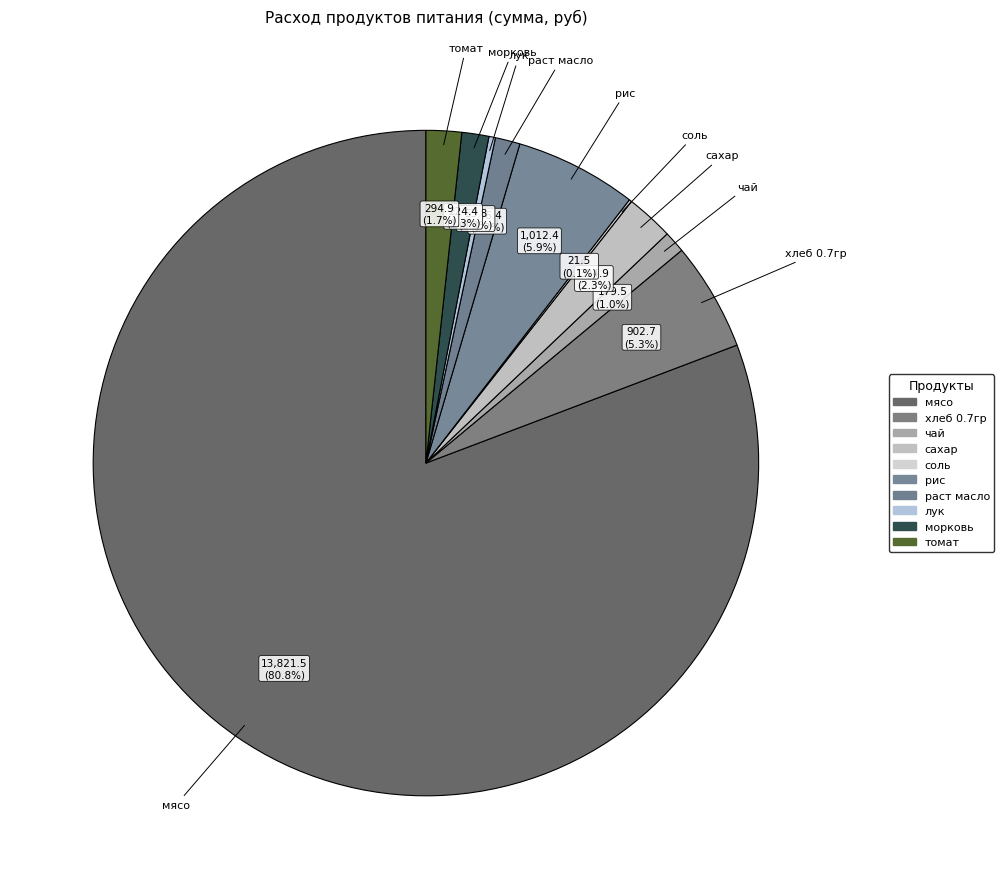

What is the ratio of the value at хлеб 0.7гр to the value at сахар?

2.3